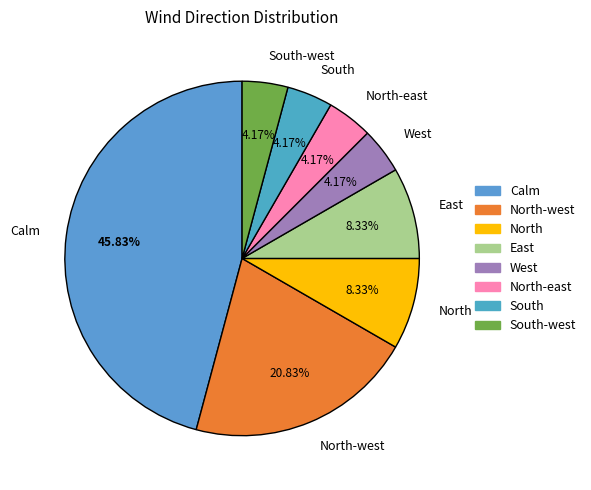

To the nearest percent, what percentage of the pie is South?

4%